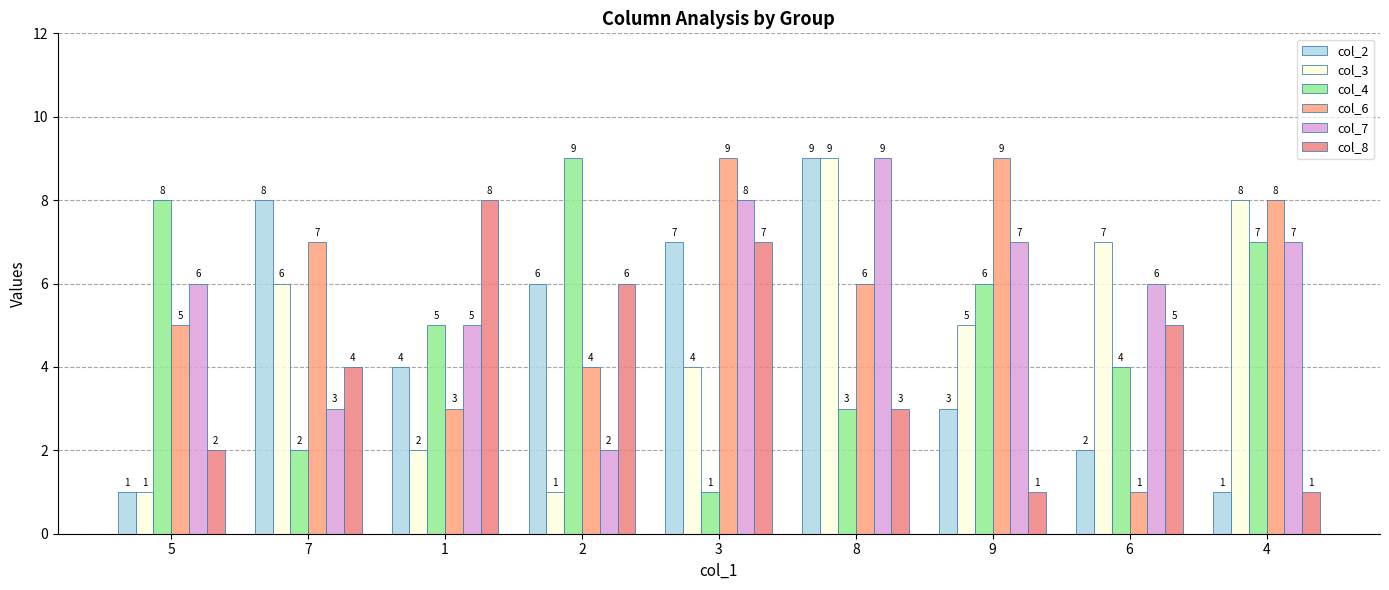

Is it true that col_6 equals 4 at 1?

False